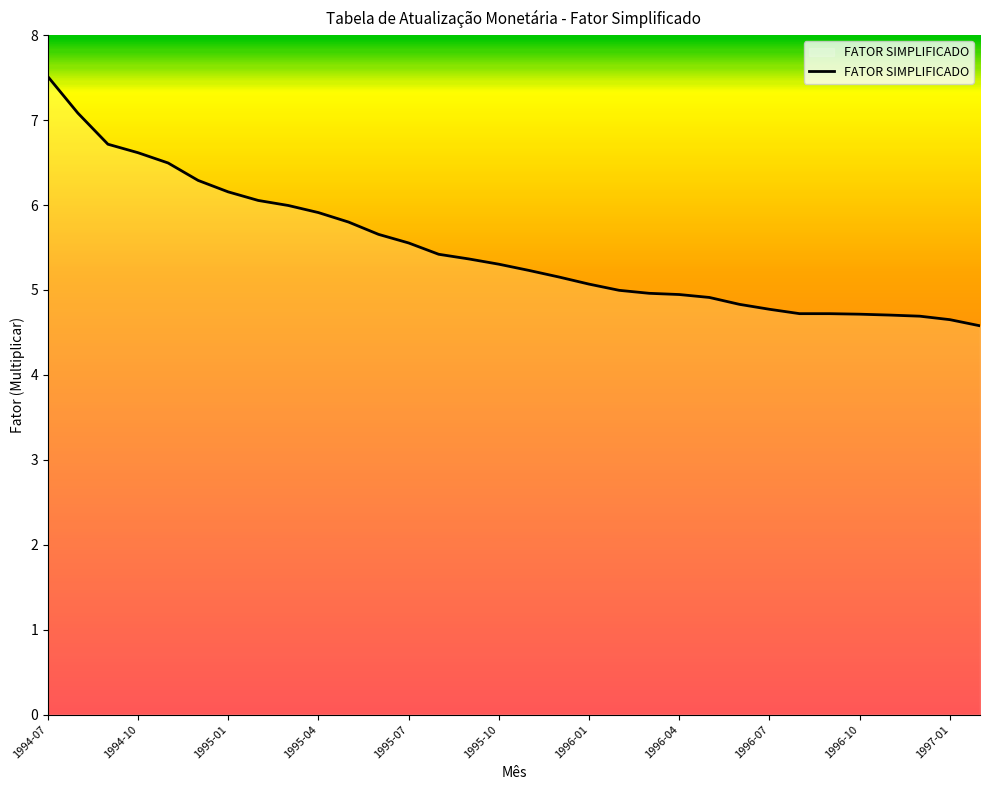

What is the greatest value displayed?

7.5